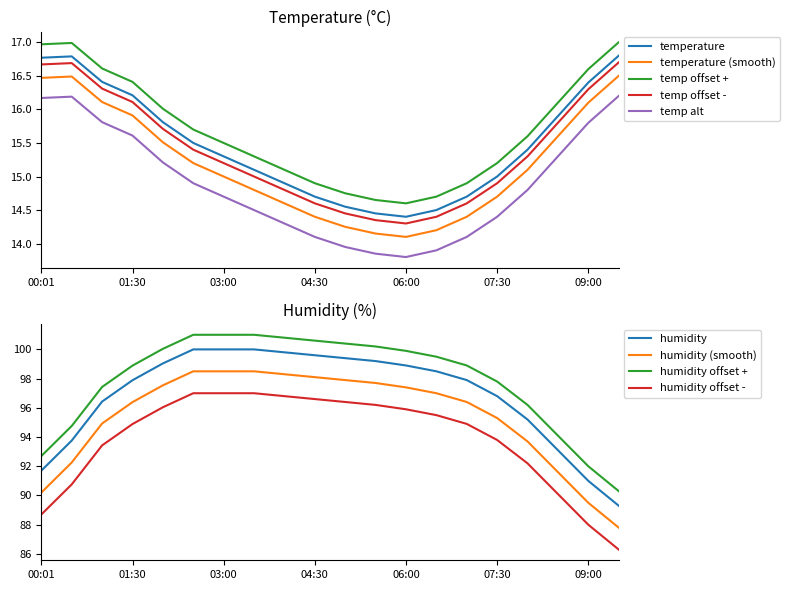

True or false: temperature (smooth) and temperature intersect in this chart.

False